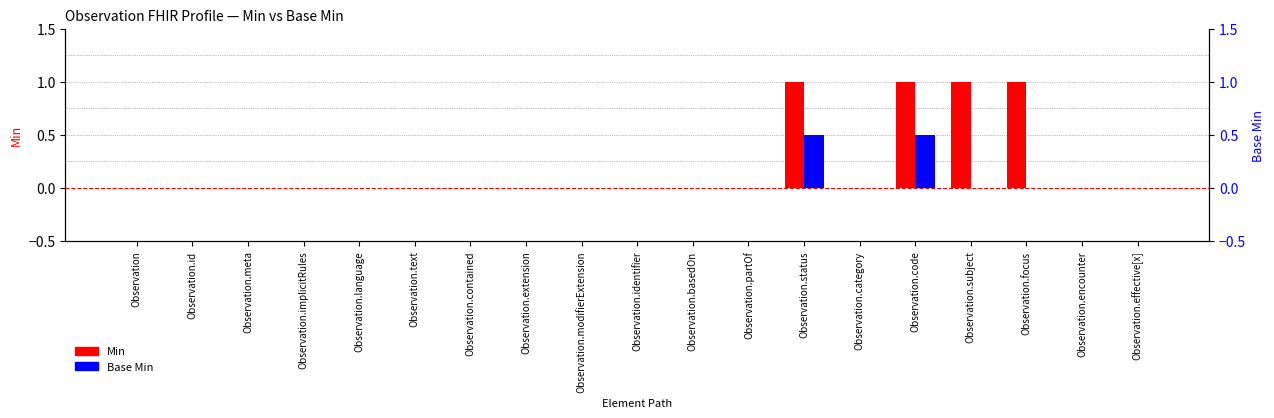

The Base Min series shows 0.0 at Observation.id. True or false?

True